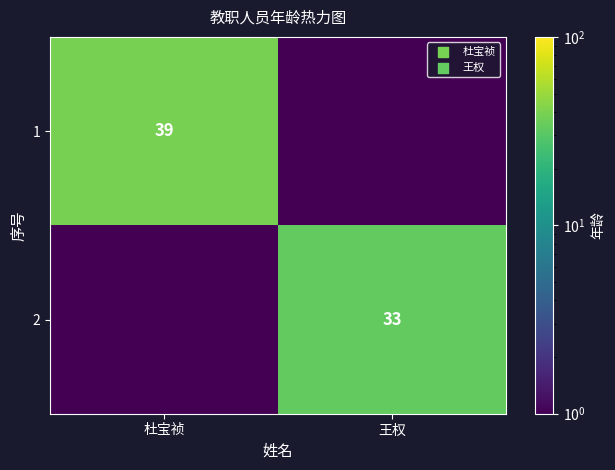

What is the total value across all series at 杜宝祯?

39.0